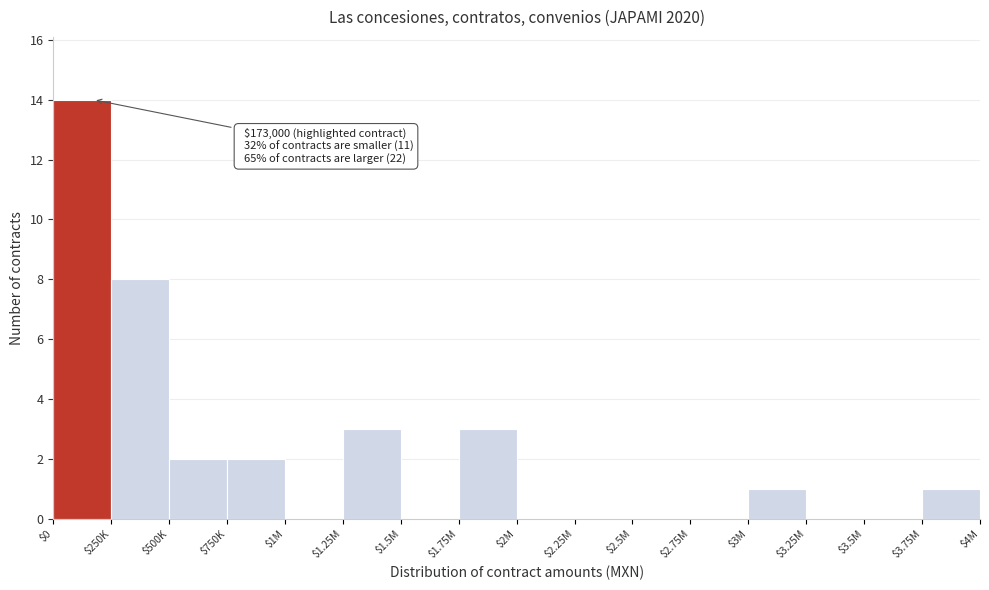

Where is the data nearest to the value 7?

$250K